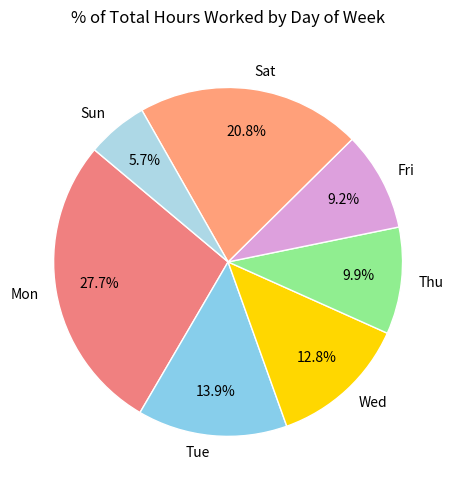

To the nearest percent, what is the difference between the largest and smallest slice percentages?

22%